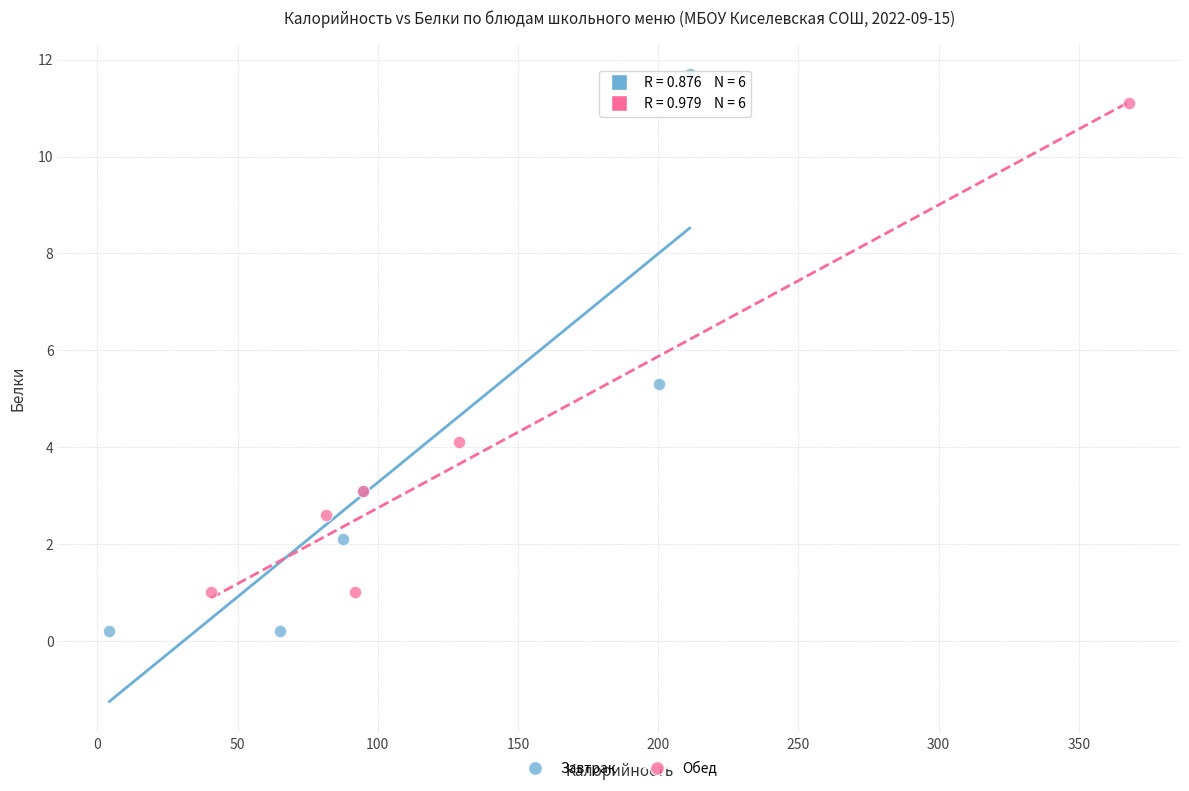

Which series contains the lowest Y value?

Завтрак